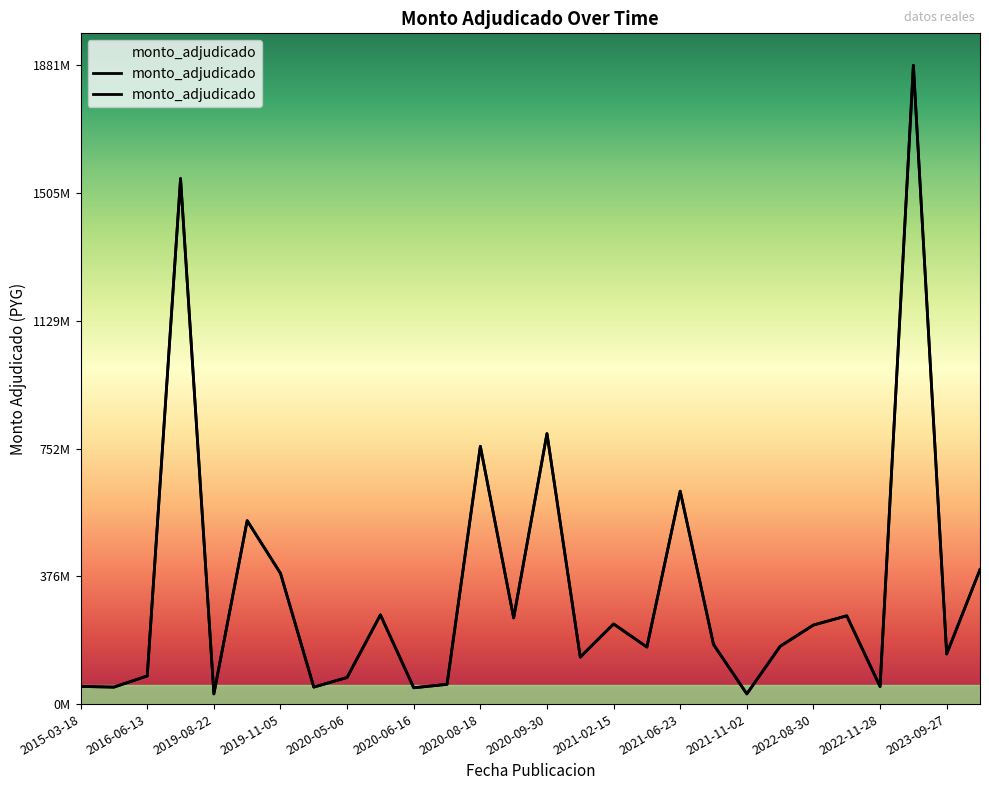

How many points are higher than both their immediate neighbors (excluding endpoints)?

9